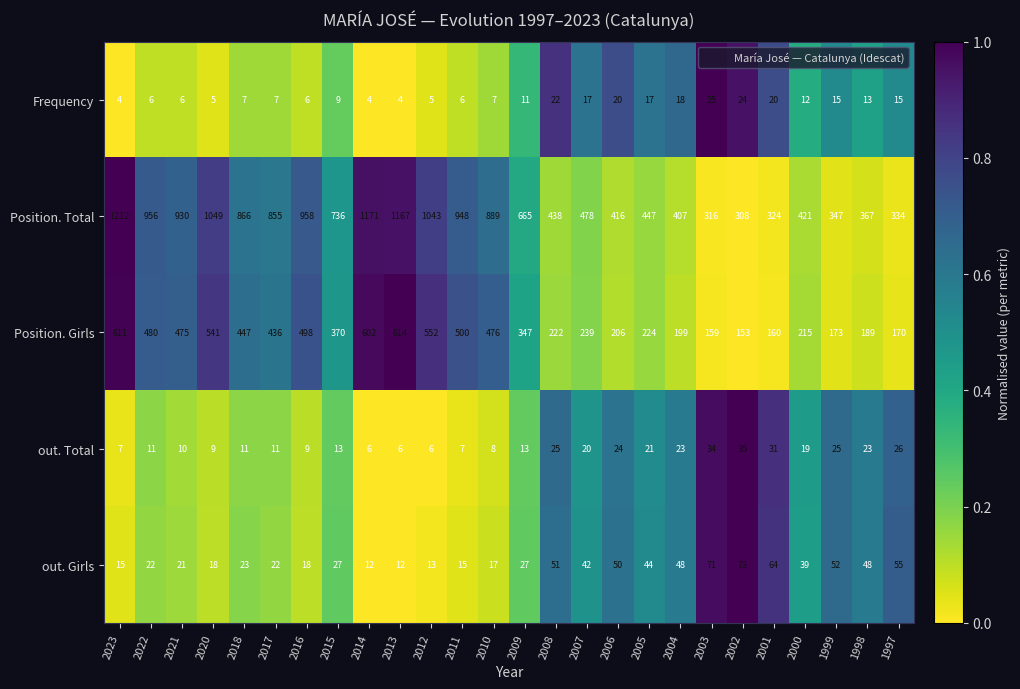

The value of out. Total at 1999 is 25. True or false?

True